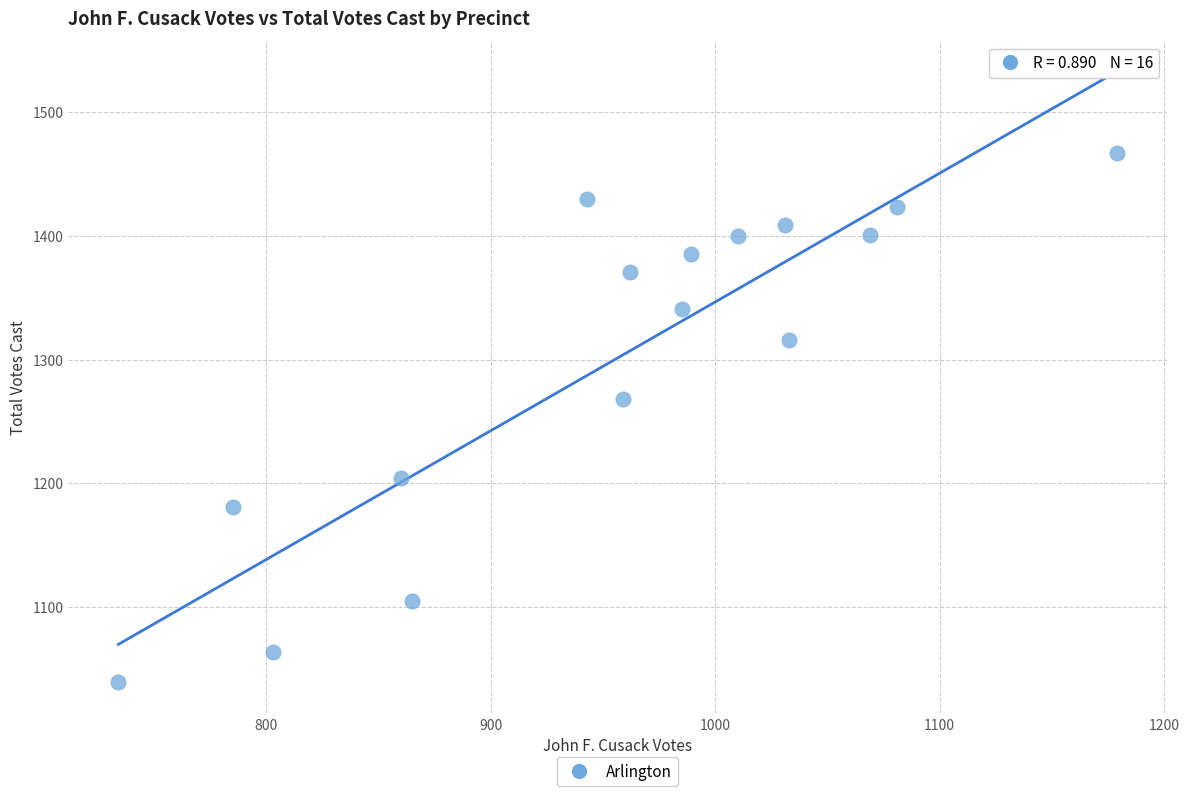

What Y value in the scatter plot is closest to 1253?

1268